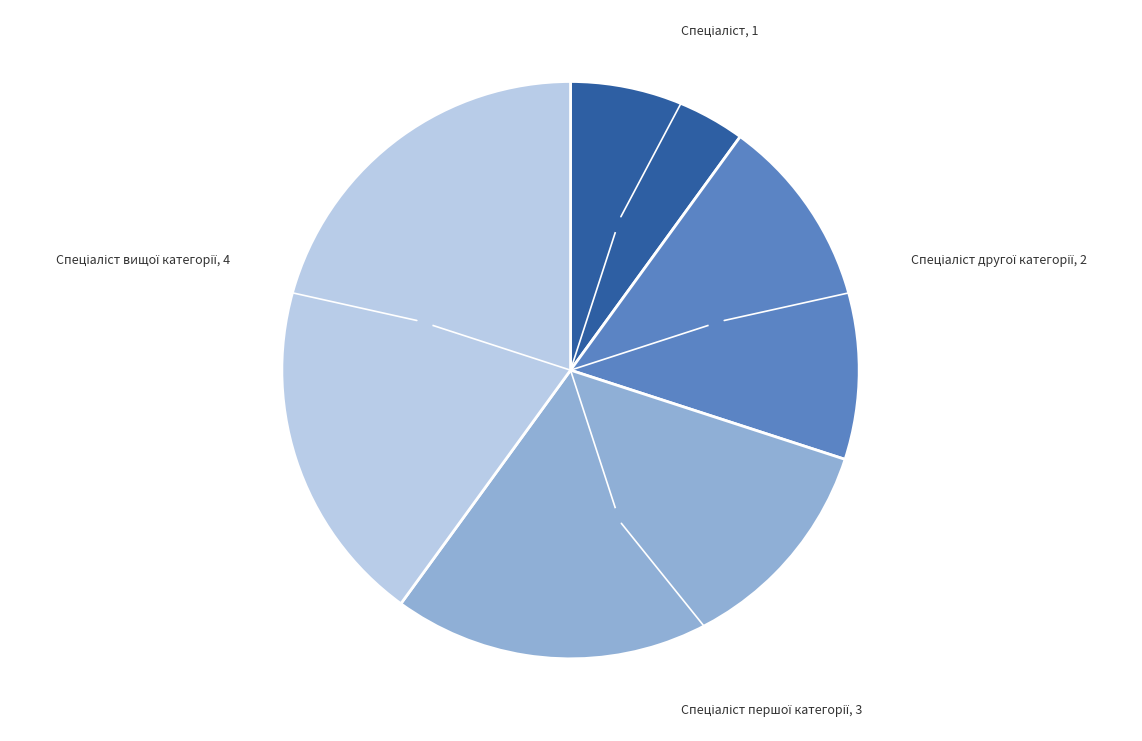

Is there a majority slice in this chart?

No